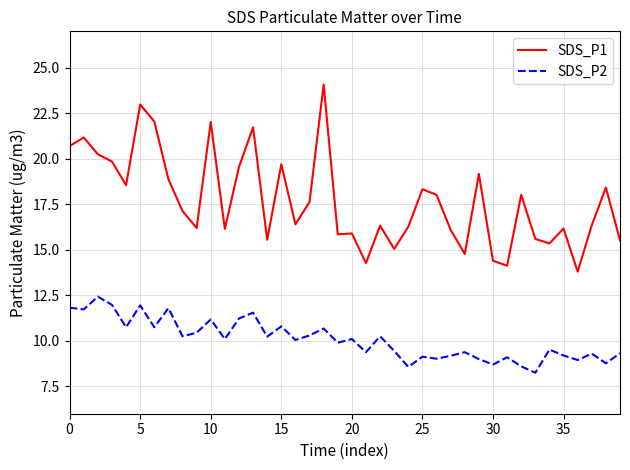

Which series has the widest spread of values?

SDS_P1